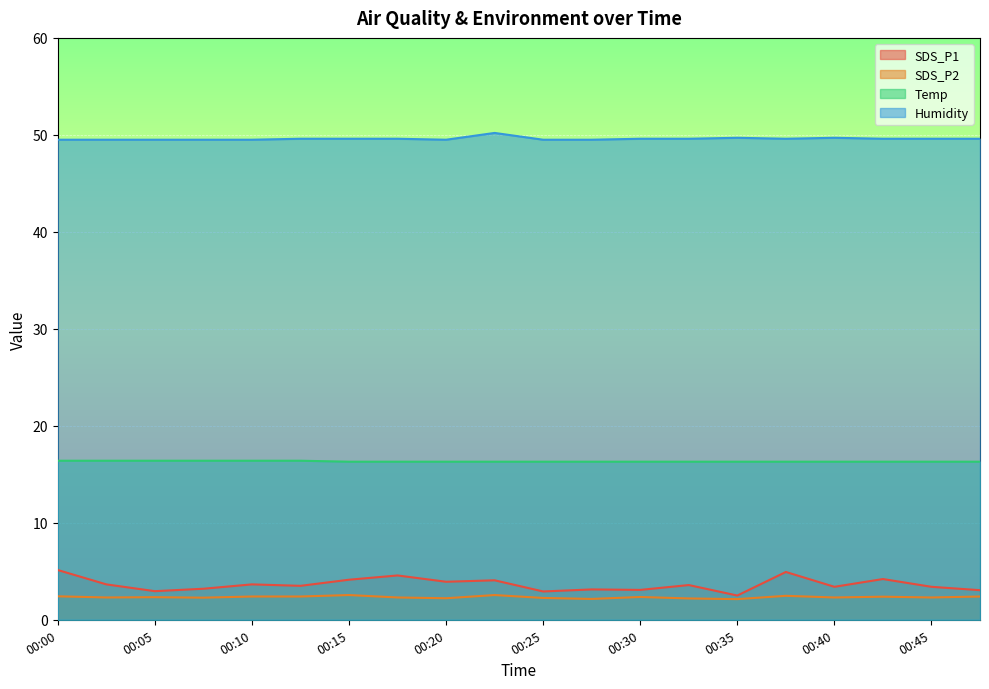

At which label is Humidity closest to 49?

00:00